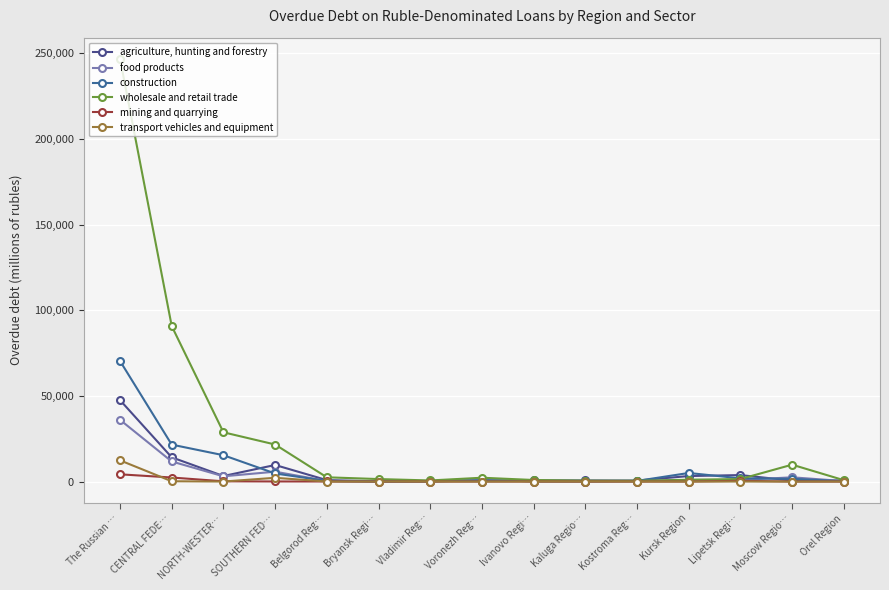

Is it true that food products equals 60 at Kostroma Reg…?

False